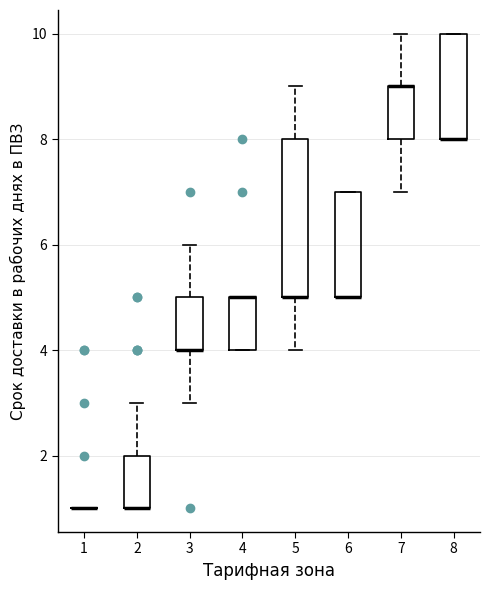

Which box is the tallest, from its lower edge to its upper edge?

5